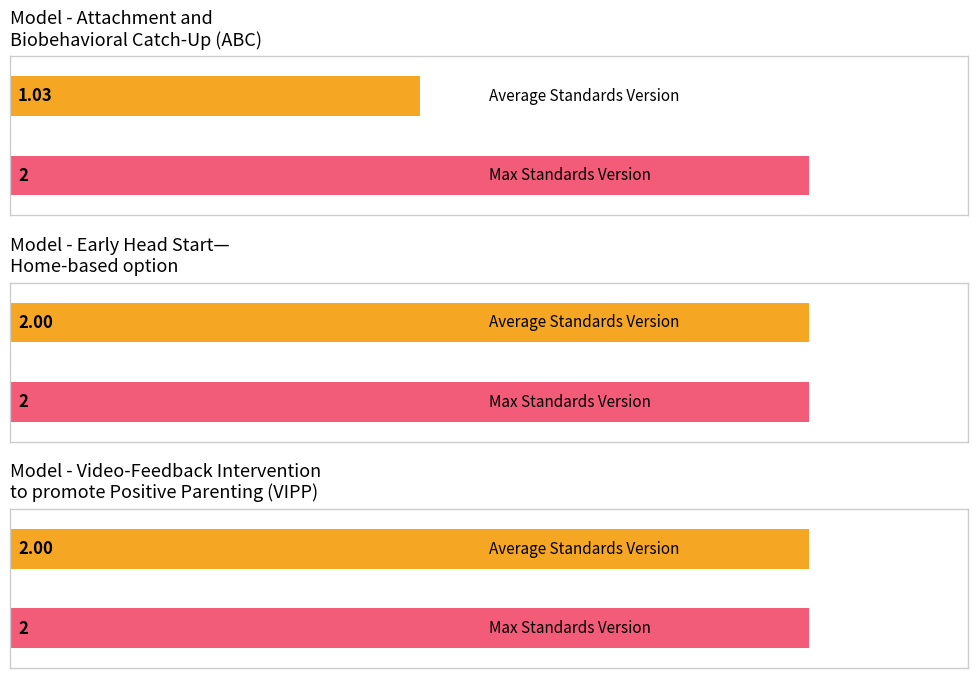

What is the average value?

2